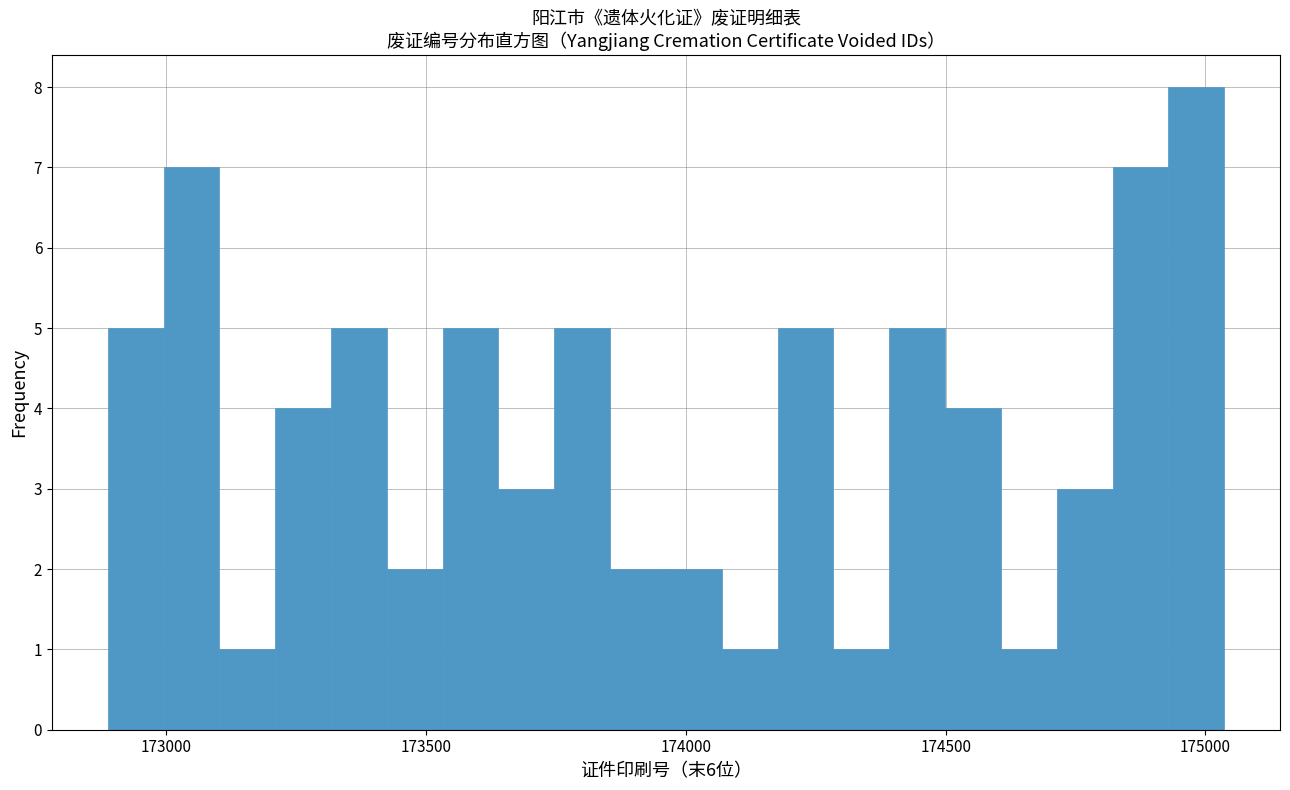

Around what value on the x-axis is the tallest bar? Give the approximate position of its centre, as read against the axis.

175000